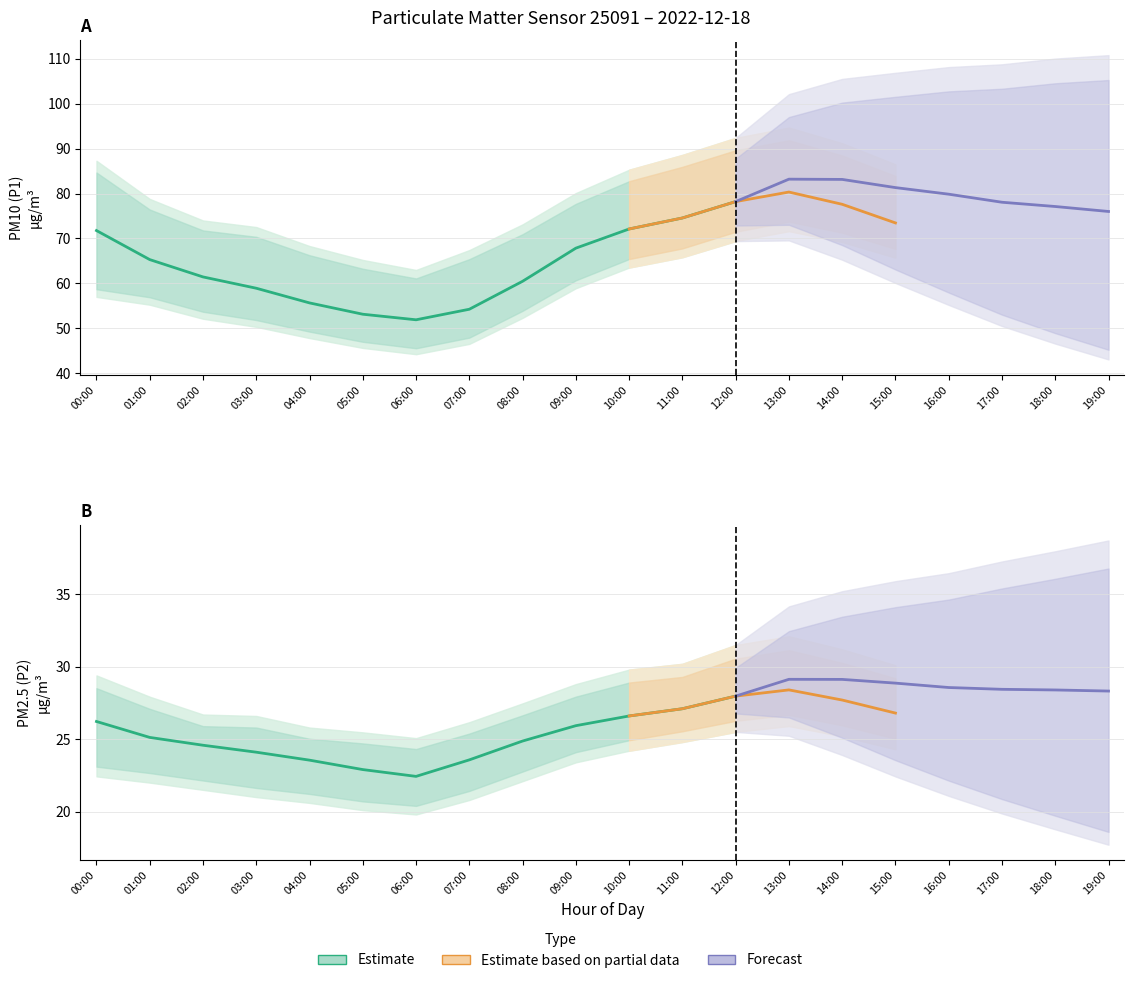

At which category does P1_upper reach its first local valley?

06:00